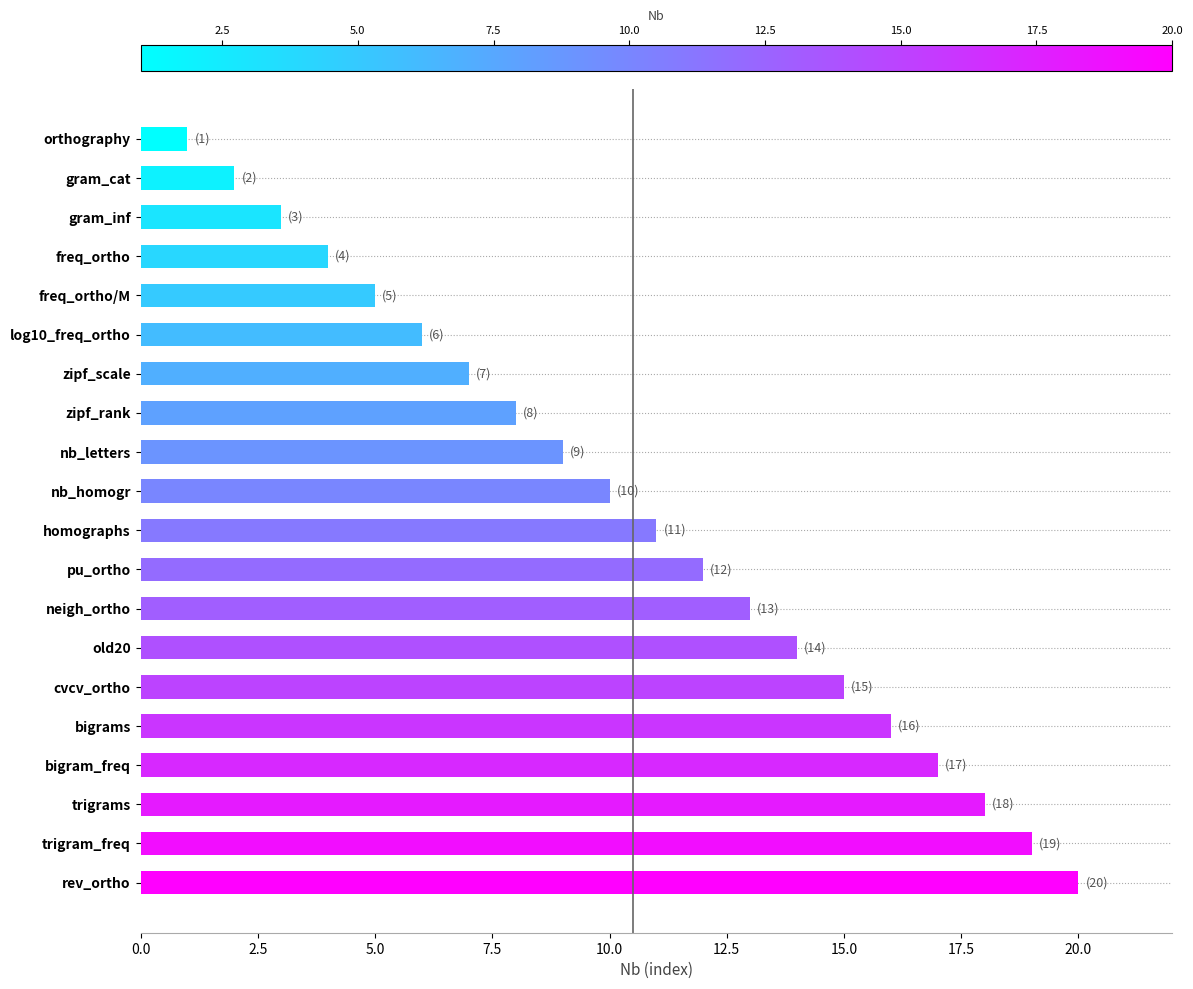

List the labels in order of value, smallest first.

orthography, gram_cat, gram_inf, freq_ortho, freq_ortho/M, log10_freq_ortho, zipf_scale, zipf_rank, nb_letters, nb_homogr, homographs, pu_ortho, neigh_ortho, old20, cvcv_ortho, bigrams, bigram_freq, trigrams, trigram_freq, rev_ortho